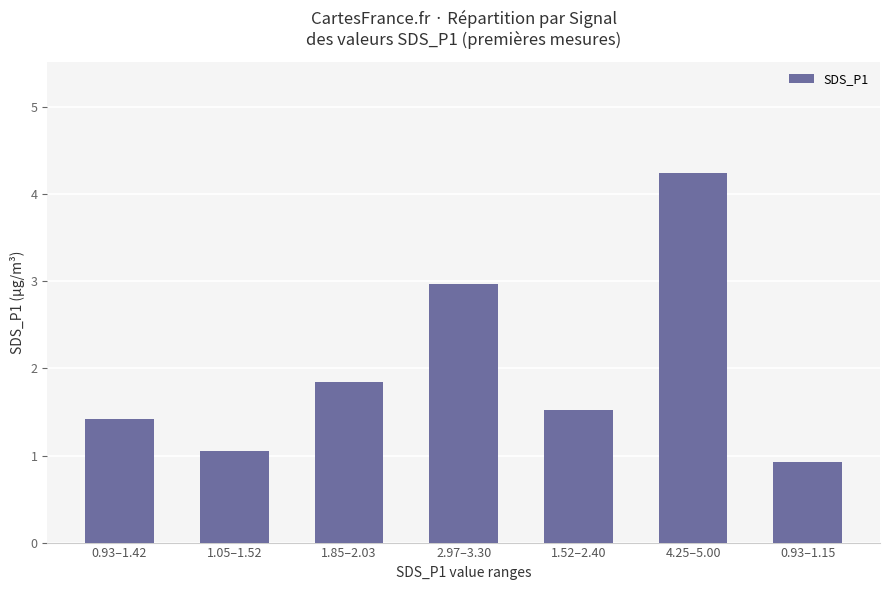

The value at 0.93–1.42 is 0.7. True or false?

False